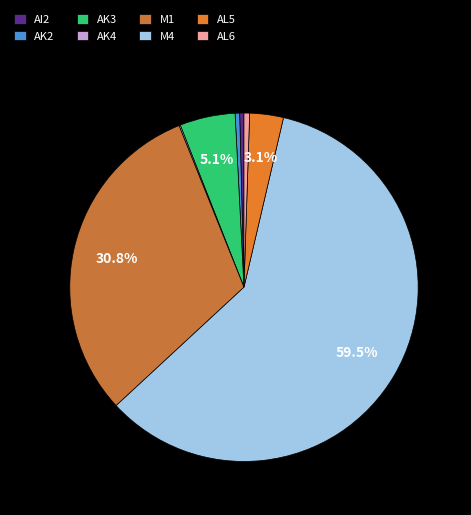

What is the smallest slice in the pie chart?

AK4